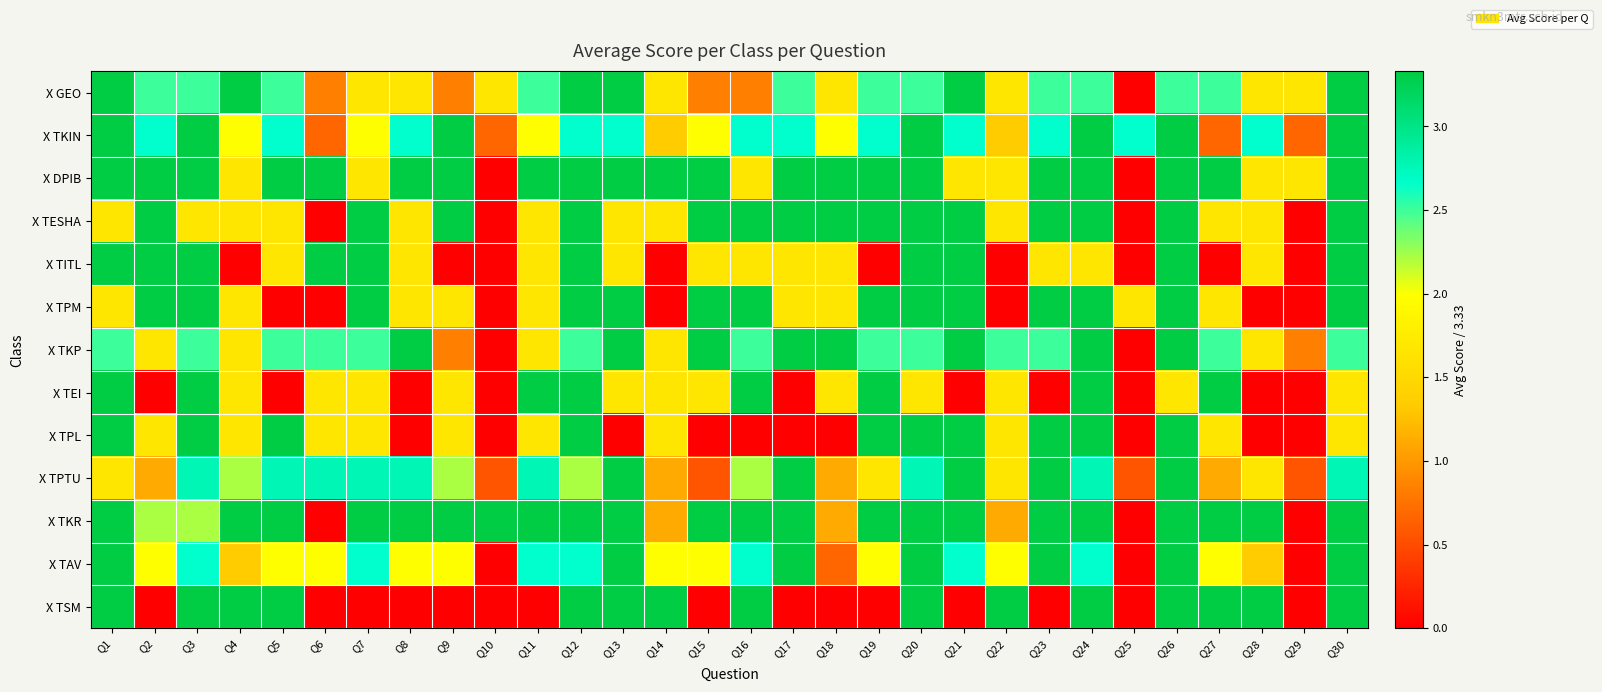

Reading right to left, what are all the values shown in this chart?

X GEO: Q30=3.3	Q29=1.7	Q28=1.7	Q27=2.5	Q26=2.5	Q25=0.0	Q24=2.5	Q23=2.5	Q22=1.7	Q21=3.3	Q20=2.5	Q19=2.5	Q18=1.7	Q17=2.5	Q16=0.8	Q15=0.8	Q14=1.7	Q13=3.3	Q12=3.3	Q11=2.5	Q10=1.7	Q9=0.8	Q8=1.7	Q7=1.7	Q6=0.8	Q5=2.5	Q4=3.3	Q3=2.5	Q2=2.5	Q1=3.3
X TKIN: Q30=3.3	Q29=0.7	Q28=2.7	Q27=0.7	Q26=3.3	Q25=2.7	Q24=3.3	Q23=2.7	Q22=1.3	Q21=2.7	Q20=3.3	Q19=2.7	Q18=2.0	Q17=2.7	Q16=2.7	Q15=2.0	Q14=1.3	Q13=2.7	Q12=2.7	Q11=2.0	Q10=0.7	Q9=3.3	Q8=2.7	Q7=2.0	Q6=0.7	Q5=2.7	Q4=2.0	Q3=3.3	Q2=2.7	Q1=3.3
X DPIB: Q30=3.3	Q29=1.7	Q28=1.7	Q27=3.3	Q26=3.3	Q25=0.0	Q24=3.3	Q23=3.3	Q22=1.7	Q21=1.7	Q20=3.3	Q19=3.3	Q18=3.3	Q17=3.3	Q16=1.7	Q15=3.3	Q14=3.3	Q13=3.3	Q12=3.3	Q11=3.3	Q10=0.0	Q9=3.3	Q8=3.3	Q7=1.7	Q6=3.3	Q5=3.3	Q4=1.7	Q3=3.3	Q2=3.3	Q1=3.3
X TESHA: Q30=3.3	Q29=0.0	Q28=1.7	Q27=1.7	Q26=3.3	Q25=0.0	Q24=3.3	Q23=3.3	Q22=1.7	Q21=3.3	Q20=3.3	Q19=3.3	Q18=3.3	Q17=3.3	Q16=3.3	Q15=3.3	Q14=1.7	Q13=1.7	Q12=3.3	Q11=1.7	Q10=0.0	Q9=3.3	Q8=1.7	Q7=3.3	Q6=0.0	Q5=1.7	Q4=1.7	Q3=1.7	Q2=3.3	Q1=1.7
X TITL: Q30=3.3	Q29=0.0	Q28=1.7	Q27=0.0	Q26=3.3	Q25=0.0	Q24=1.7	Q23=1.7	Q22=0.0	Q21=3.3	Q20=3.3	Q19=0.0	Q18=1.7	Q17=1.7	Q16=1.7	Q15=1.7	Q14=0.0	Q13=1.7	Q12=3.3	Q11=1.7	Q10=0.0	Q9=0.0	Q8=1.7	Q7=3.3	Q6=3.3	Q5=1.7	Q4=0.0	Q3=3.3	Q2=3.3	Q1=3.3
X TPM: Q30=3.3	Q29=0.0	Q28=0.0	Q27=1.7	Q26=3.3	Q25=1.7	Q24=3.3	Q23=3.3	Q22=0.0	Q21=3.3	Q20=3.3	Q19=3.3	Q18=1.7	Q17=1.7	Q16=3.3	Q15=3.3	Q14=0.0	Q13=3.3	Q12=3.3	Q11=1.7	Q10=0.0	Q9=1.7	Q8=1.7	Q7=3.3	Q6=0.0	Q5=0.0	Q4=1.7	Q3=3.3	Q2=3.3	Q1=1.7
X TKP: Q30=2.5	Q29=0.8	Q28=1.7	Q27=2.5	Q26=3.3	Q25=0.0	Q24=3.3	Q23=2.5	Q22=2.5	Q21=3.3	Q20=2.5	Q19=2.5	Q18=3.3	Q17=3.3	Q16=2.5	Q15=3.3	Q14=1.7	Q13=3.3	Q12=2.5	Q11=1.7	Q10=0.0	Q9=0.8	Q8=3.3	Q7=2.5	Q6=2.5	Q5=2.5	Q4=1.7	Q3=2.5	Q2=1.7	Q1=2.5
X TEI: Q30=1.7	Q29=0.0	Q28=0.0	Q27=3.3	Q26=1.7	Q25=0.0	Q24=3.3	Q23=0.0	Q22=1.7	Q21=0.0	Q20=1.7	Q19=3.3	Q18=1.7	Q17=0.0	Q16=3.3	Q15=1.7	Q14=1.7	Q13=1.7	Q12=3.3	Q11=3.3	Q10=0.0	Q9=1.7	Q8=0.0	Q7=1.7	Q6=1.7	Q5=0.0	Q4=1.7	Q3=3.3	Q2=0.0	Q1=3.3
X TPL: Q30=1.7	Q29=0.0	Q28=0.0	Q27=1.7	Q26=3.3	Q25=0.0	Q24=3.3	Q23=3.3	Q22=1.7	Q21=3.3	Q20=3.3	Q19=3.3	Q18=0.0	Q17=0.0	Q16=0.0	Q15=0.0	Q14=1.7	Q13=0.0	Q12=3.3	Q11=1.7	Q10=0.0	Q9=1.7	Q8=0.0	Q7=1.7	Q6=1.7	Q5=3.3	Q4=1.7	Q3=3.3	Q2=1.7	Q1=3.3
X TPTU: Q30=2.8	Q29=0.6	Q28=1.7	Q27=1.1	Q26=3.3	Q25=0.6	Q24=2.8	Q23=3.3	Q22=1.7	Q21=3.3	Q20=2.8	Q19=1.7	Q18=1.1	Q17=3.3	Q16=2.2	Q15=0.6	Q14=1.1	Q13=3.3	Q12=2.2	Q11=2.8	Q10=0.6	Q9=2.2	Q8=2.8	Q7=2.8	Q6=2.8	Q5=2.8	Q4=2.2	Q3=2.8	Q2=1.1	Q1=1.7
X TKR: Q30=3.3	Q29=0.0	Q28=3.3	Q27=3.3	Q26=3.3	Q25=0.0	Q24=3.3	Q23=3.3	Q22=1.1	Q21=3.3	Q20=3.3	Q19=3.3	Q18=1.1	Q17=3.3	Q16=3.3	Q15=3.3	Q14=1.1	Q13=3.3	Q12=3.3	Q11=3.3	Q10=3.3	Q9=3.3	Q8=3.3	Q7=3.3	Q6=0.0	Q5=3.3	Q4=3.3	Q3=2.2	Q2=2.2	Q1=3.3
X TAV: Q30=3.3	Q29=0.0	Q28=1.3	Q27=2.0	Q26=3.3	Q25=0.0	Q24=2.7	Q23=3.3	Q22=2.0	Q21=2.7	Q20=3.3	Q19=2.0	Q18=0.7	Q17=3.3	Q16=2.7	Q15=2.0	Q14=2.0	Q13=3.3	Q12=2.7	Q11=2.7	Q10=0.0	Q9=2.0	Q8=2.0	Q7=2.7	Q6=2.0	Q5=2.0	Q4=1.3	Q3=2.7	Q2=2.0	Q1=3.3
X TSM: Q30=3.3	Q29=0.0	Q28=3.3	Q27=3.3	Q26=3.3	Q25=0.0	Q24=3.3	Q23=0.0	Q22=3.3	Q21=0.0	Q20=3.3	Q19=0.0	Q18=0.0	Q17=0.0	Q16=3.3	Q15=0.0	Q14=3.3	Q13=3.3	Q12=3.3	Q11=0.0	Q10=0.0	Q9=0.0	Q8=0.0	Q7=0.0	Q6=0.0	Q5=3.3	Q4=3.3	Q3=3.3	Q2=0.0	Q1=3.3